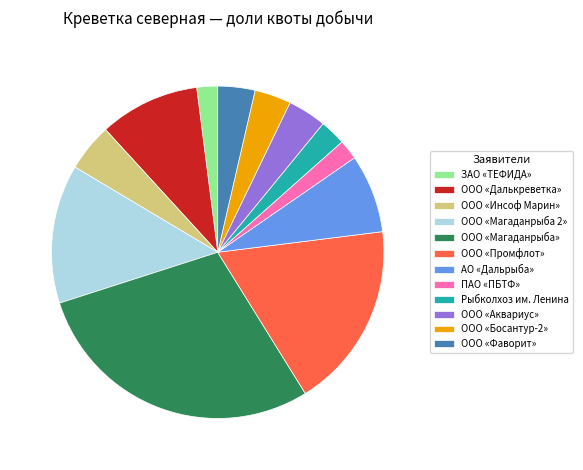

Is the sum of ООО «Магаданрыба 2» and ООО «Далькреветка» greater than half?

No